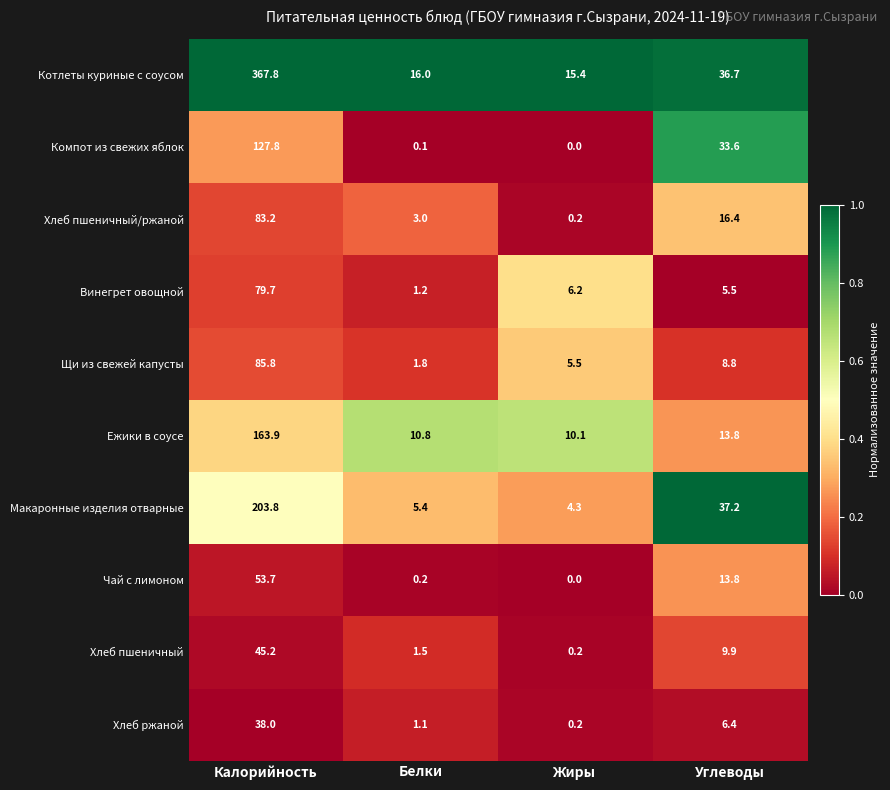

At which label does Хлеб пшеничный first exceed 9?

Калорийность